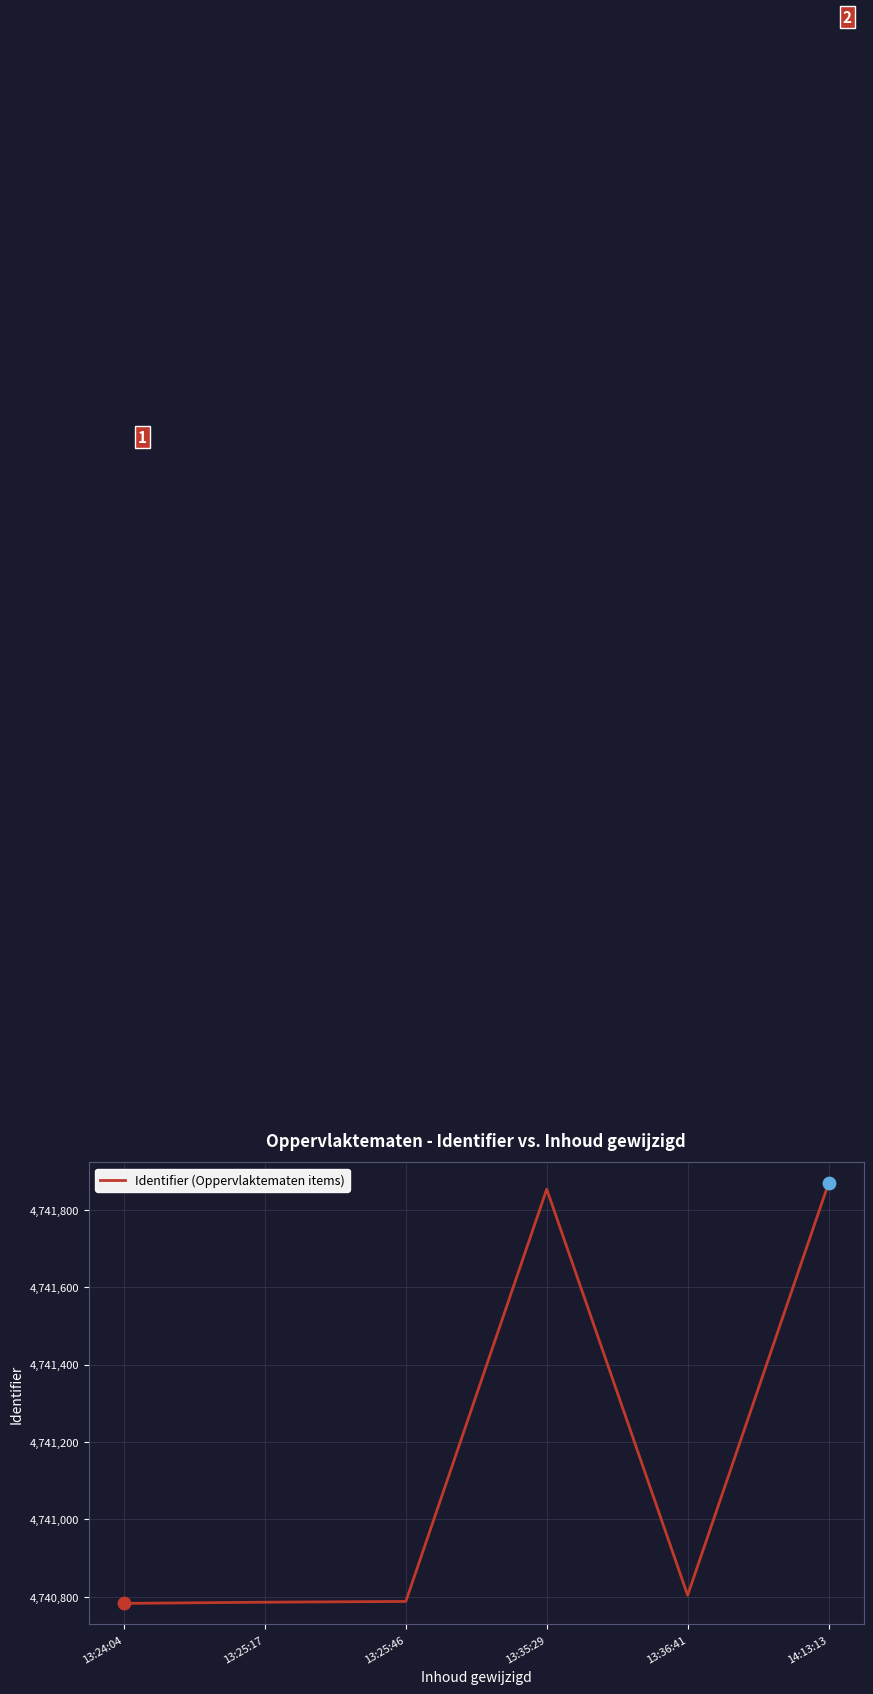

Which has a higher value, 13:35:29 or 13:24:04?

13:35:29